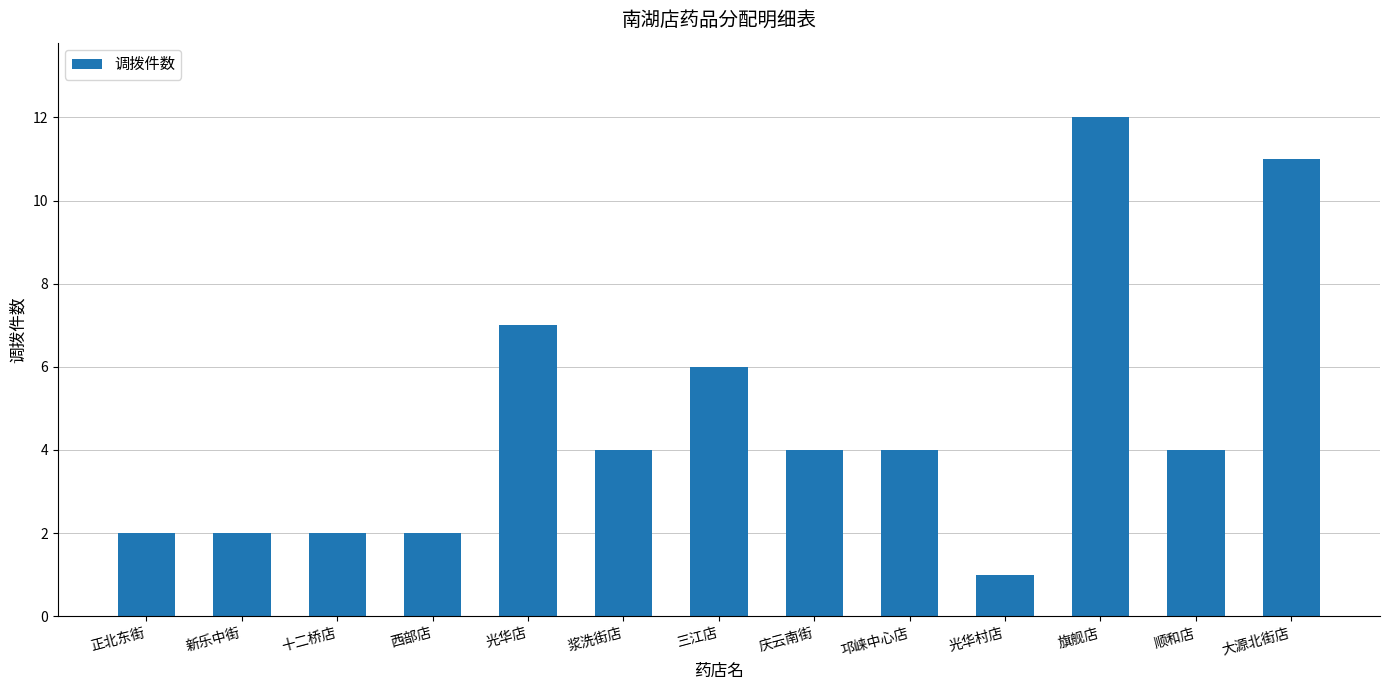

Reading left to right, transcribe all the data shown in this chart.

2	2	2	2	7	4	6	4	4	1	12	4	11